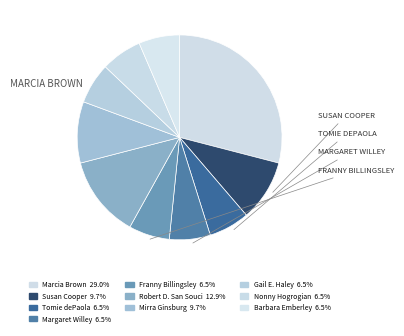

How many slices are in this pie chart?

10